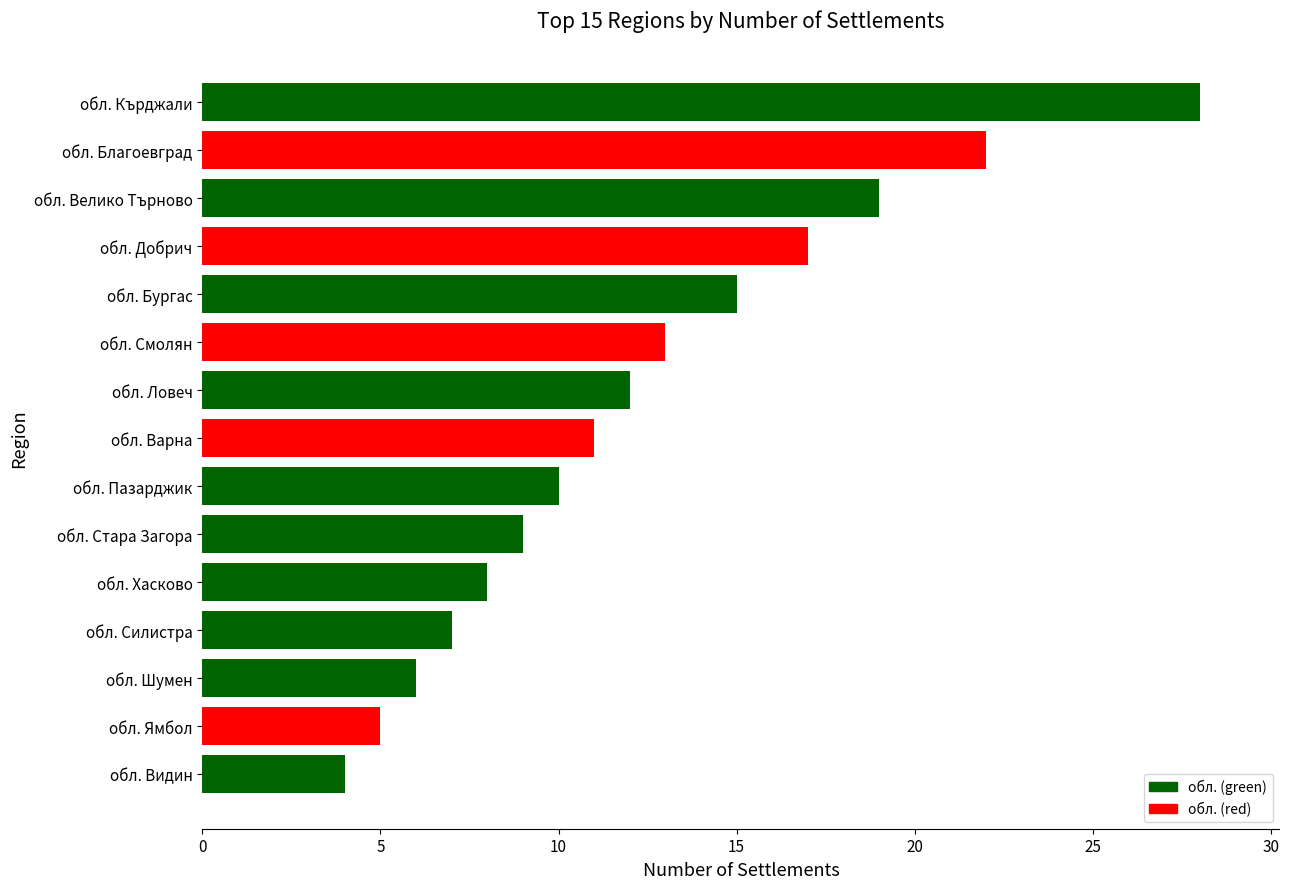

What is the average value?

12